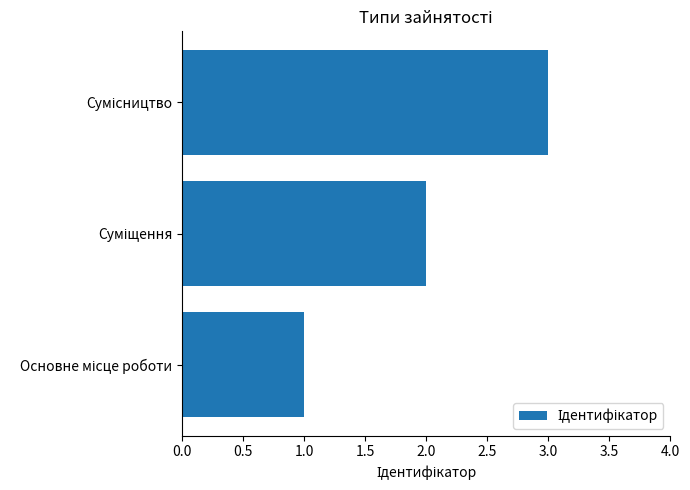

What is the difference between the maximum and minimum values?

2